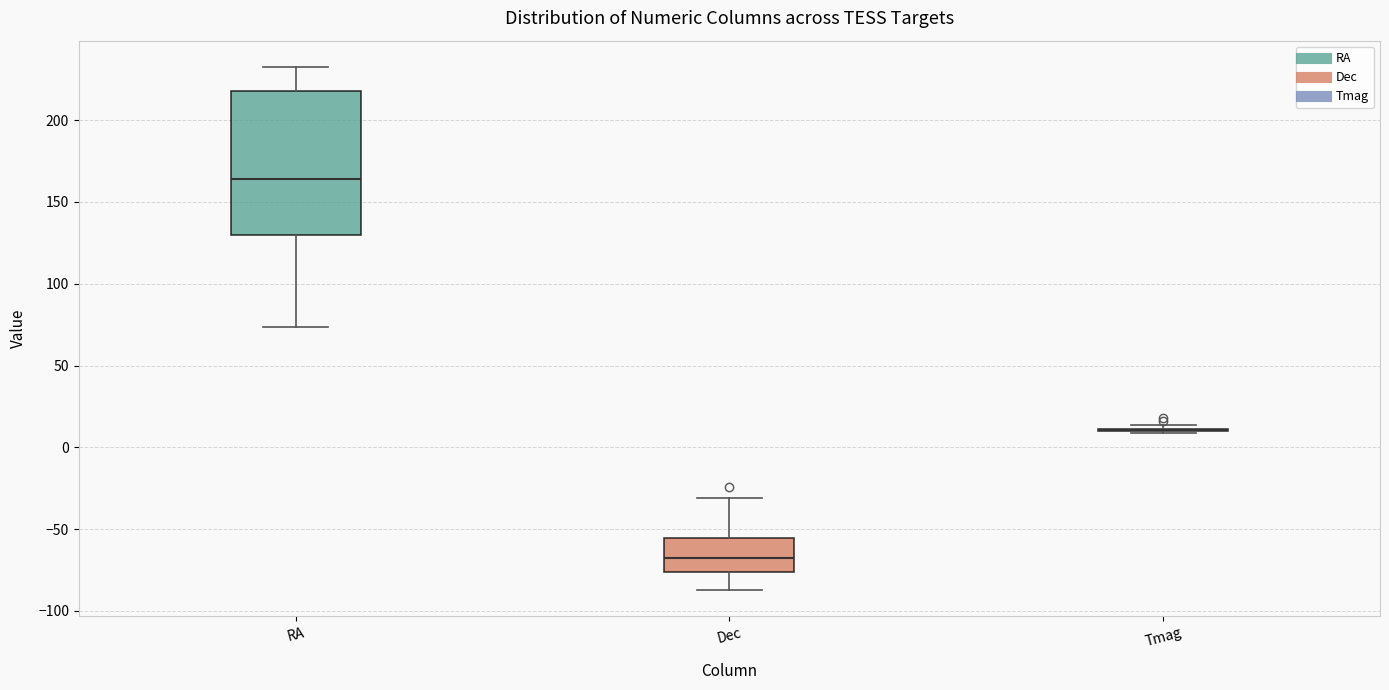

Where is the upper edge of the box for RA on the y-axis? The values are not printed on the chart, so give them approximately, as read against the axis.

220